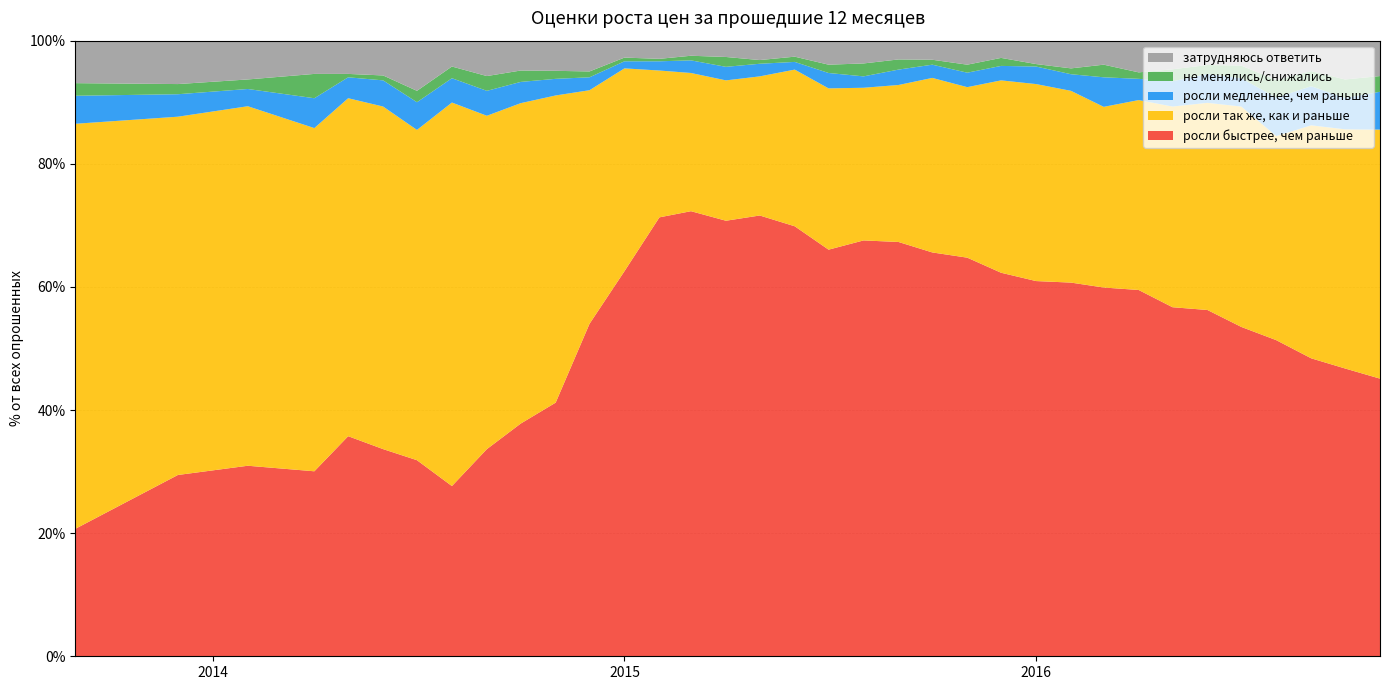

Reading right to left, extract all data points from this chart.

росли медленнее, чем раньше: 6.2	5.1	6.3	6.2	4.6	4.7	4.1	3.5	4.8	2.7	2.9	2.4	2.4	2.1	2.5	1.9	2.5	1.2	2.0	2.2	2.0	1.5	1.1	2.1	2.7	3.5	4.0	4.0	4.5	4.2	3.4	4.8	2.8	3.6	4.5
росли быстрее, чем раньше: 45.1	46.8	48.4	51.4	53.5	56.2	56.7	59.5	59.9	60.7	61.0	62.3	64.8	65.6	67.3	67.5	66.0	69.8	71.6	70.8	72.3	71.3	62.5	54.0	41.2	37.8	33.6	27.6	31.9	33.6	35.8	30.1	30.9	29.4	20.7
затрудняюсь ответить: 5.8	6.3	5.0	6.4	4.0	4.0	4.7	5.2	3.9	4.5	3.8	2.8	3.9	3.1	3.0	3.7	3.9	2.6	3.1	2.6	2.5	3.0	2.8	5.0	4.9	4.8	5.8	4.2	8.2	5.7	5.4	5.4	6.3	7.0	6.9
не менялись/снижались: 2.5	3.0	2.5	2.9	2.0	1.4	1.9	1.1	2.0	0.9	0.4	1.3	1.3	0.8	1.6	2.1	1.4	0.8	0.6	1.6	0.8	0.4	0.6	0.9	1.3	1.9	2.4	1.9	1.9	0.8	0.6	4.0	1.6	1.6	2.0
росли так же, как и раньше: 40.5	38.9	37.9	33.1	35.8	33.6	32.6	30.9	29.4	31.1	32.0	31.2	27.7	28.4	25.5	24.8	26.2	25.4	22.6	22.8	22.4	23.9	33.0	38.0	49.9	52.0	54.1	62.3	53.6	55.6	54.9	55.8	58.4	58.2	65.8